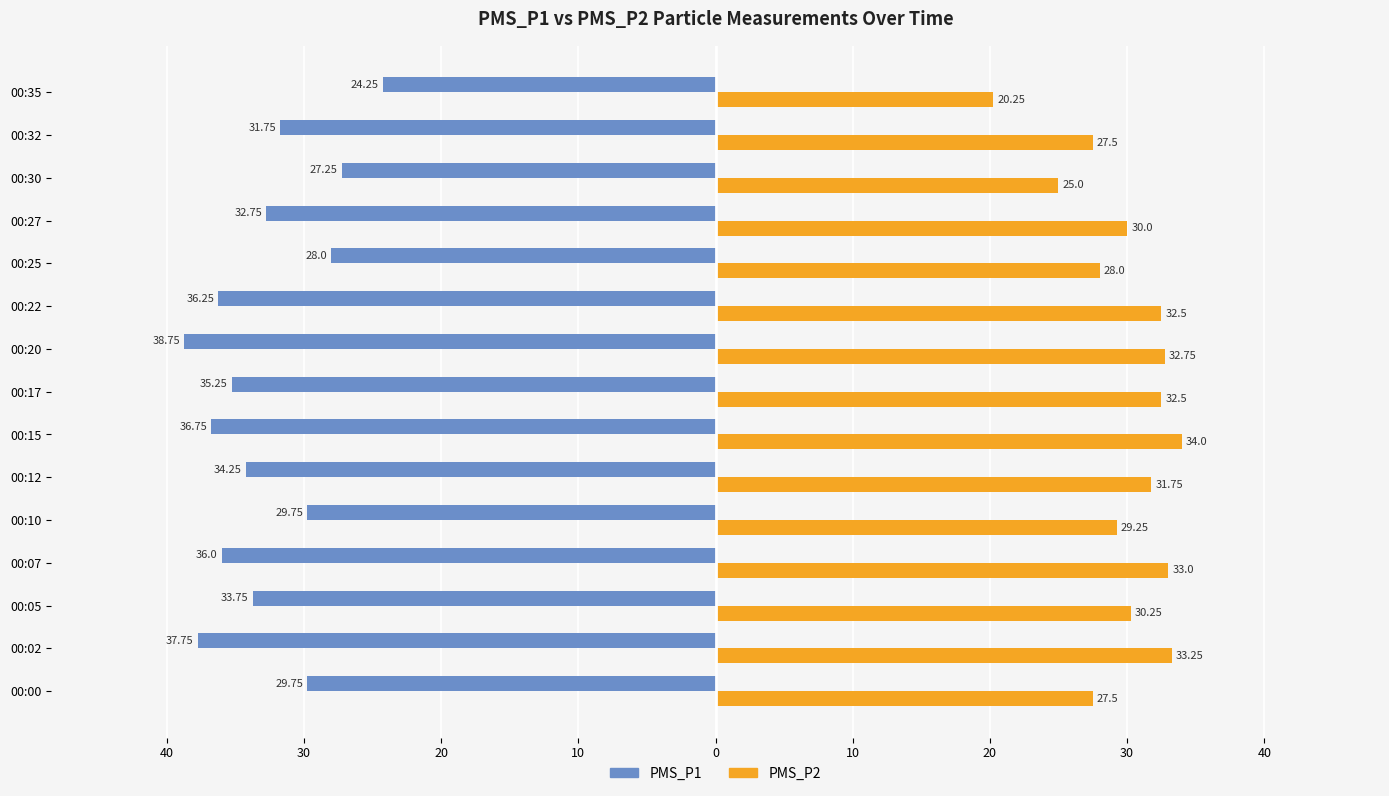

What is the average value of the PMS_P2 series?

29.8